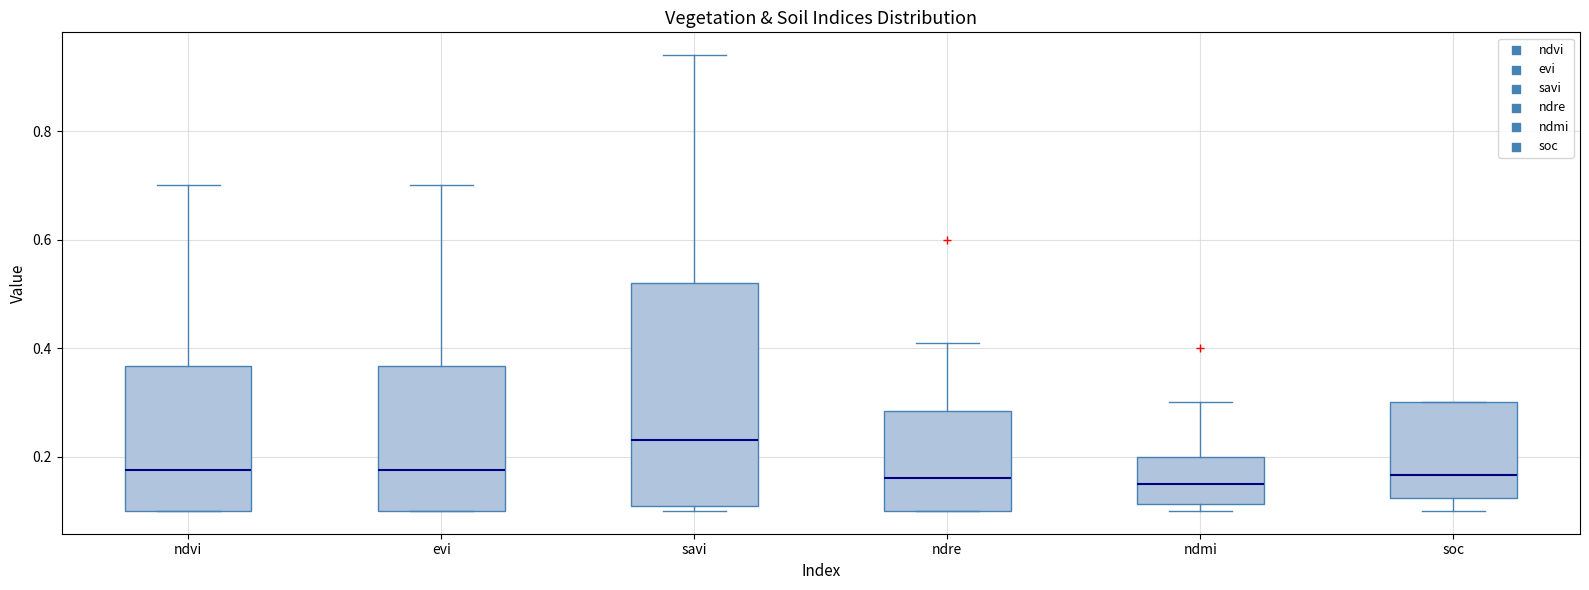

Reading left to right, transcribe this box plot: for each box, give where its median line is, the range the box spans, and where its two whiskers end, as read against the y-axis. The values are not printed on the chart, so give them approximately, as read against the axis.

ndvi: median 0.18, box 0.10 to 0.36, whiskers 0.10 to 0.70
evi: median 0.18, box 0.10 to 0.36, whiskers 0.10 to 0.70
savi: median 0.24, box 0.12 to 0.52, whiskers 0.10 to 0.94
ndre: median 0.16, box 0.10 to 0.28, whiskers 0.10 to 0.42
ndmi: median 0.16, box 0.12 to 0.20, whiskers 0.10 to 0.30
soc: median 0.16, box 0.12 to 0.30, whiskers 0.10 to 0.30